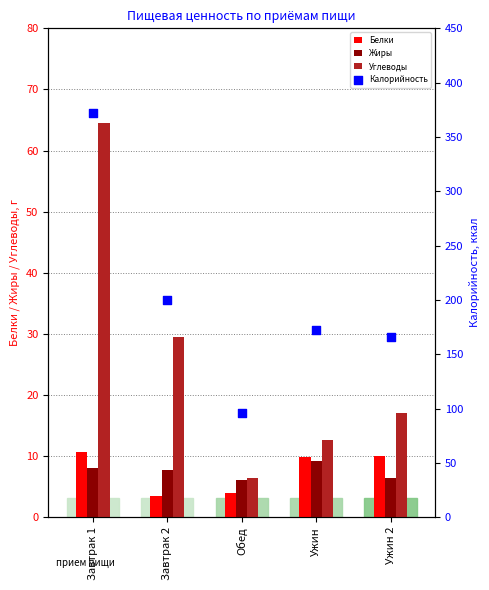

Which series has the largest Y range (max minus min)?

Калорийность